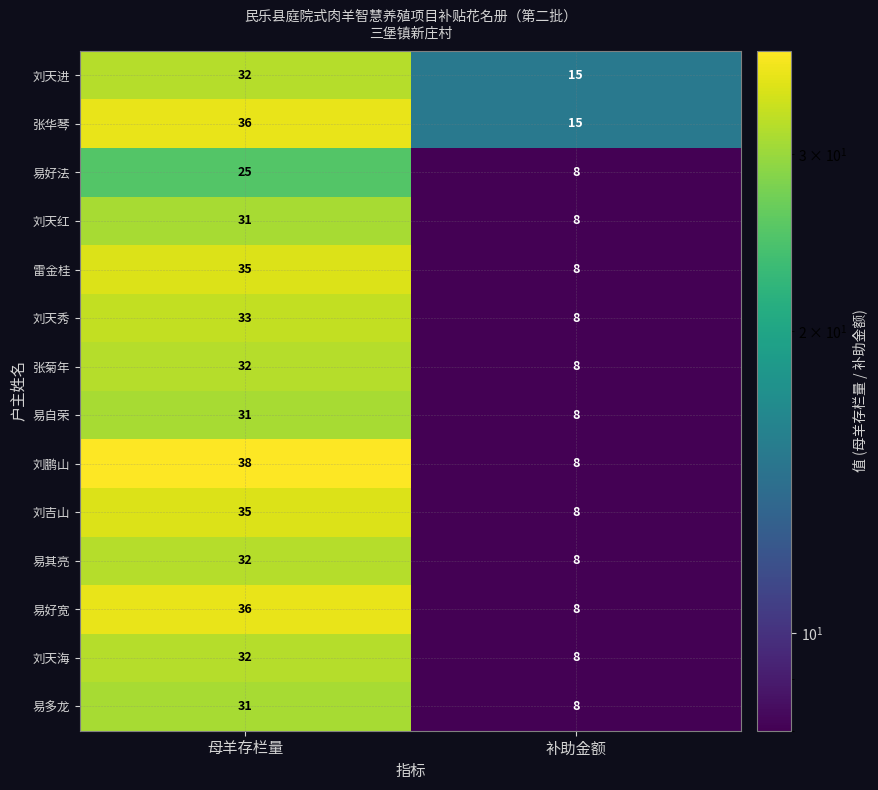

The value of 易好法 at 母羊存栏量 is 41. True or false?

False